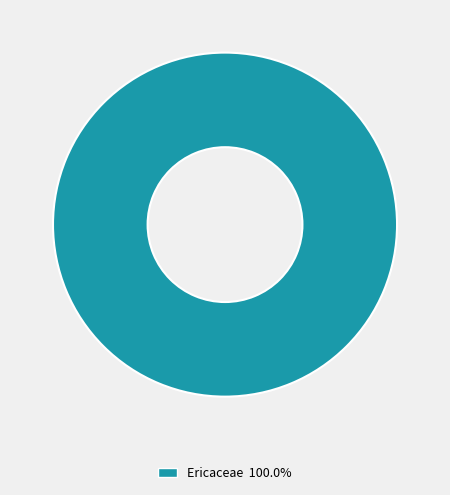

Is there a majority slice in this chart?

Yes